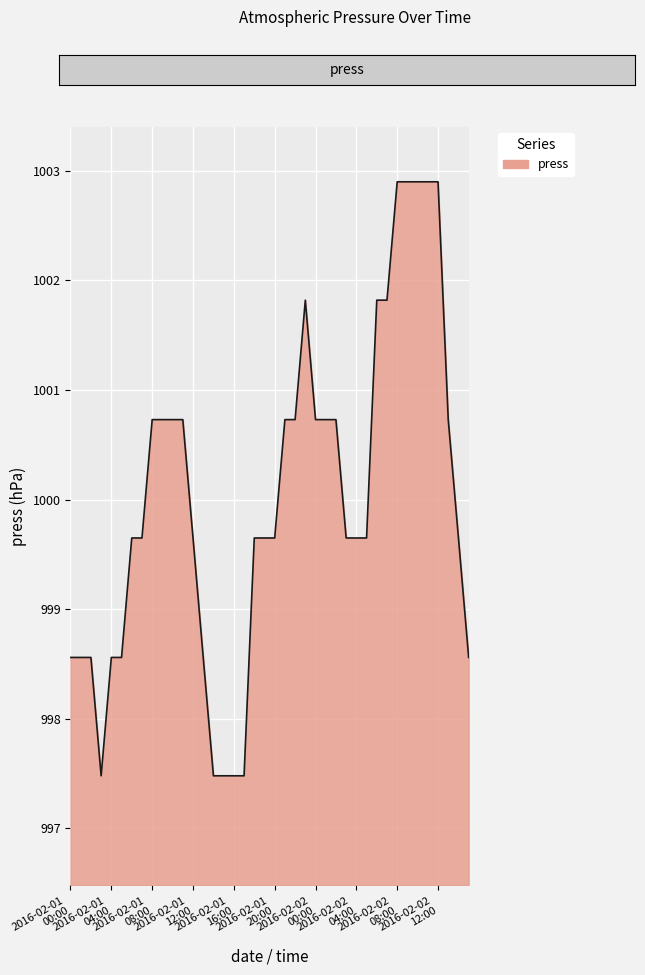

What is the minimum value shown in the chart?

997.5